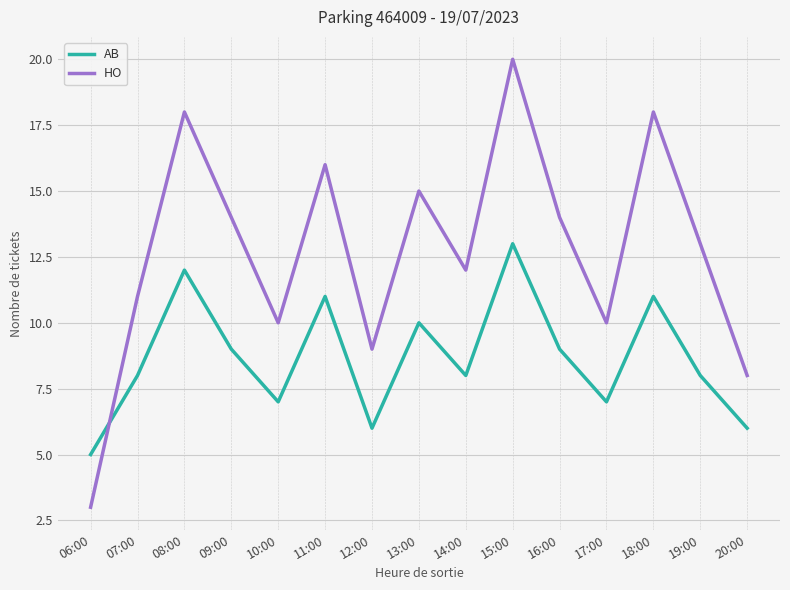

Which series has the largest range (max minus min)?

HO